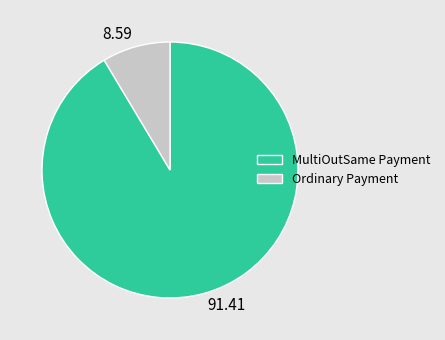

Is the sum of MultiOutSame Payment and Ordinary Payment greater than half?

Yes